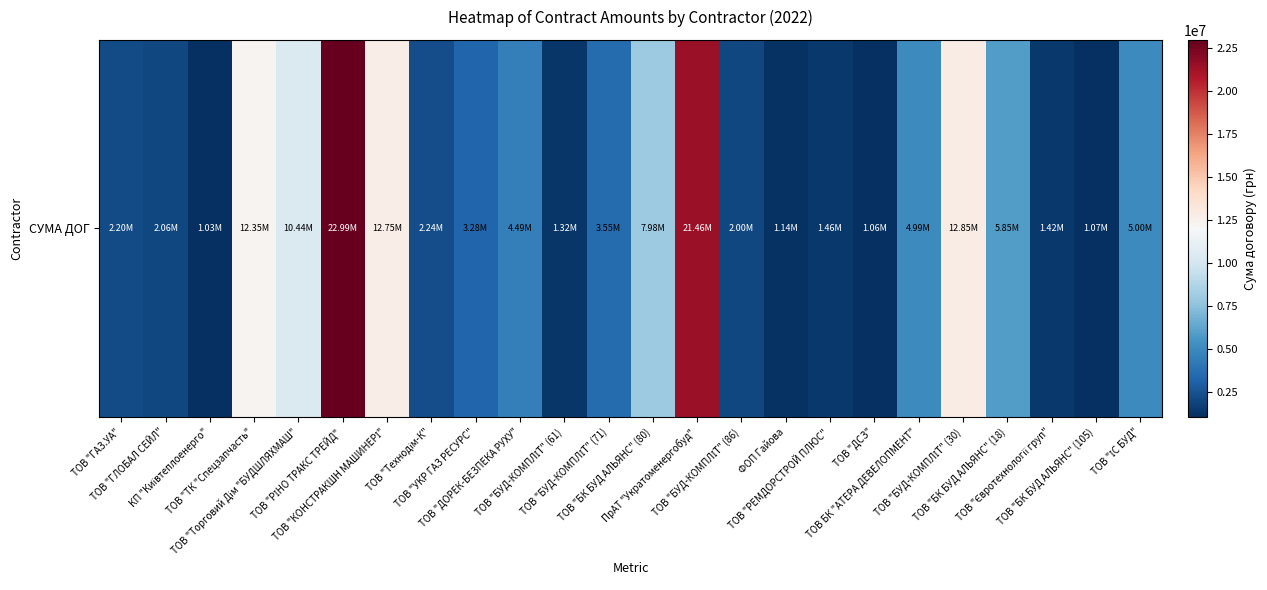

How many values are below 3546624?

12